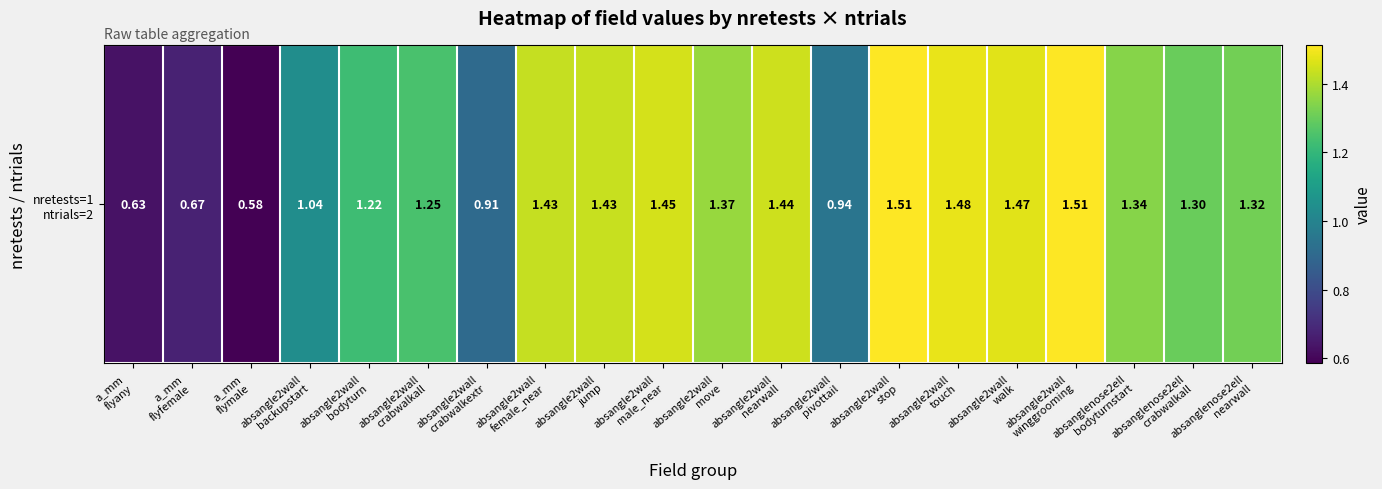

Rank the categories by value from highest to lowest.

absangle2wall
winggrooming, absangle2wall
stop, absangle2wall
touch, absangle2wall
walk, absangle2wall
male_near, absangle2wall
nearwall, absangle2wall
jump, absangle2wall
female_near, absangle2wall
move, absanglenose2ell
bodyturnstart, absanglenose2ell
nearwall, absanglenose2ell
crabwalkall, absangle2wall
crabwalkall, absangle2wall
bodyturn, absangle2wall
backupstart, absangle2wall
pivottail, absangle2wall
crabwalkextr, a_mm
flyfemale, a_mm
flyany, a_mm
flymale